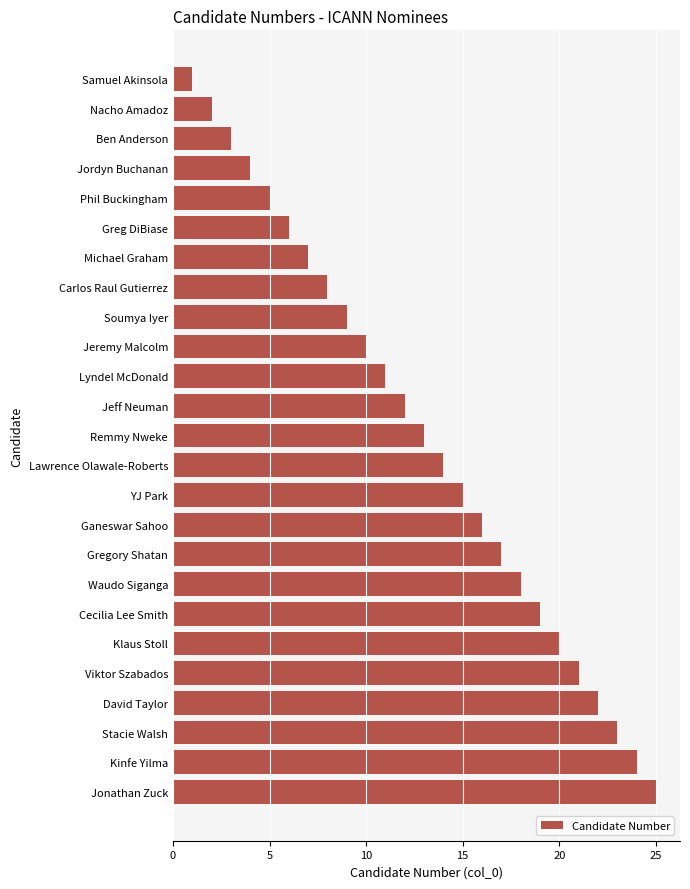

What position from the top is Jeff Neuman?

12